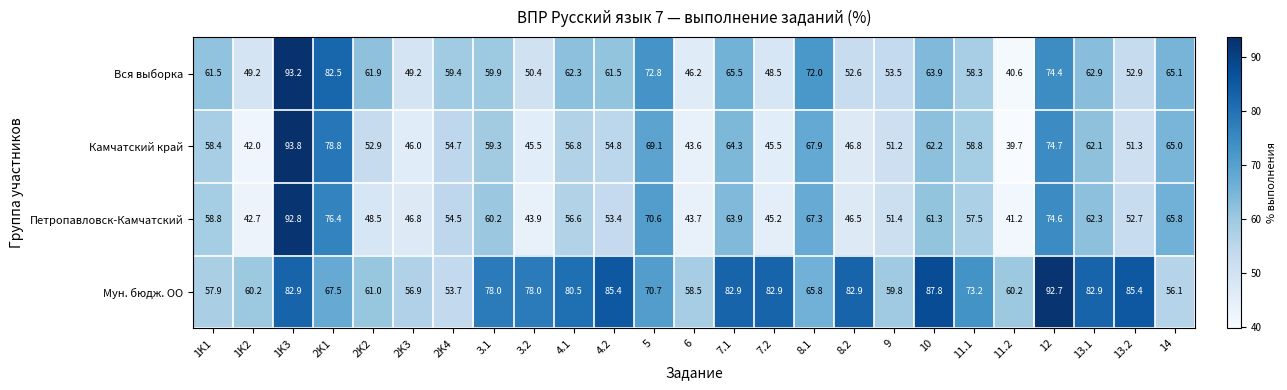

What is the average value of the Вся выборка series?

60.8